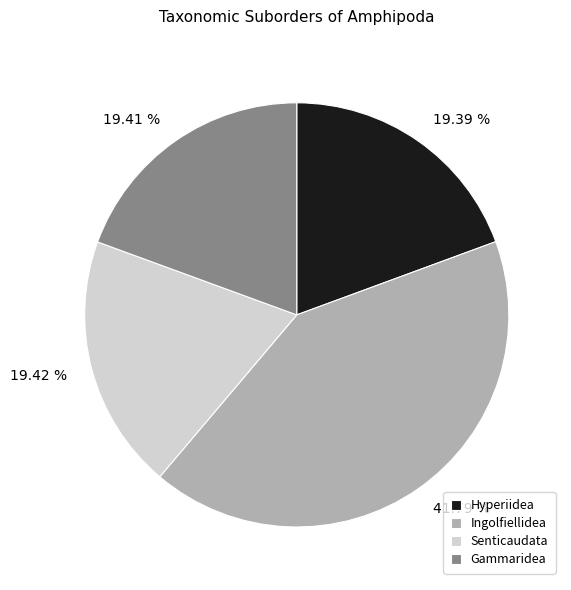

Combined, do 19.42 % and 19.39 % account for over 50%?

No